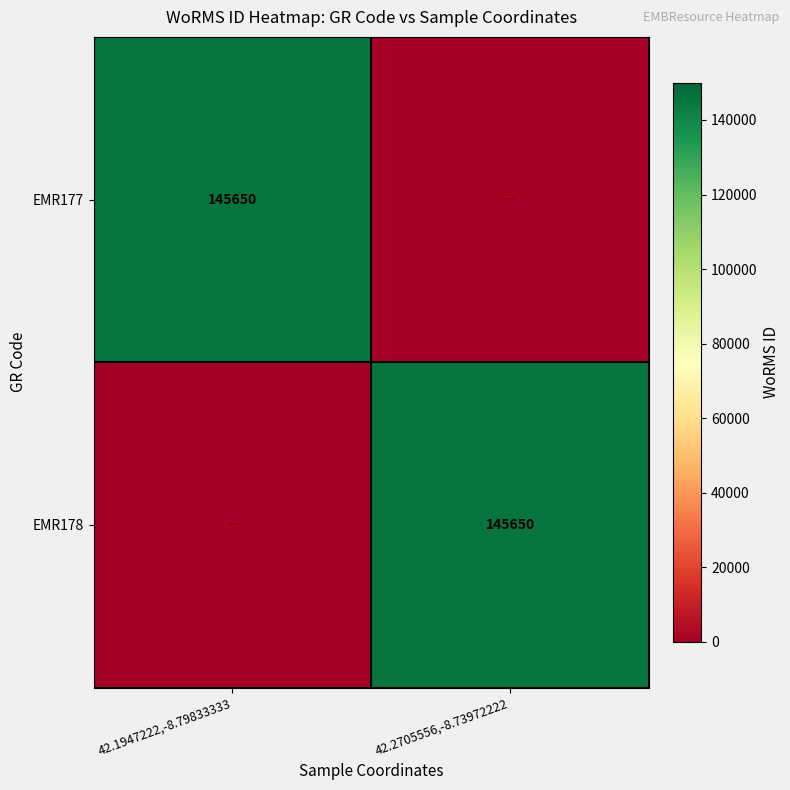

True or false: EMR178 has a value of 145650 at 42.2705556,-8.73972222.

True